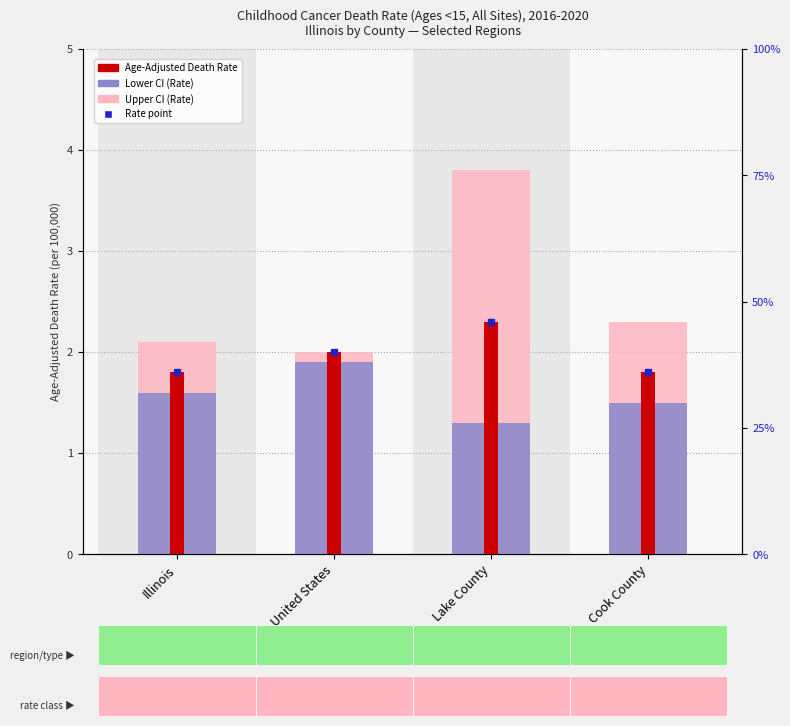

Which series changed the most between Illinois and Lake County?

Upper CI (Rate)